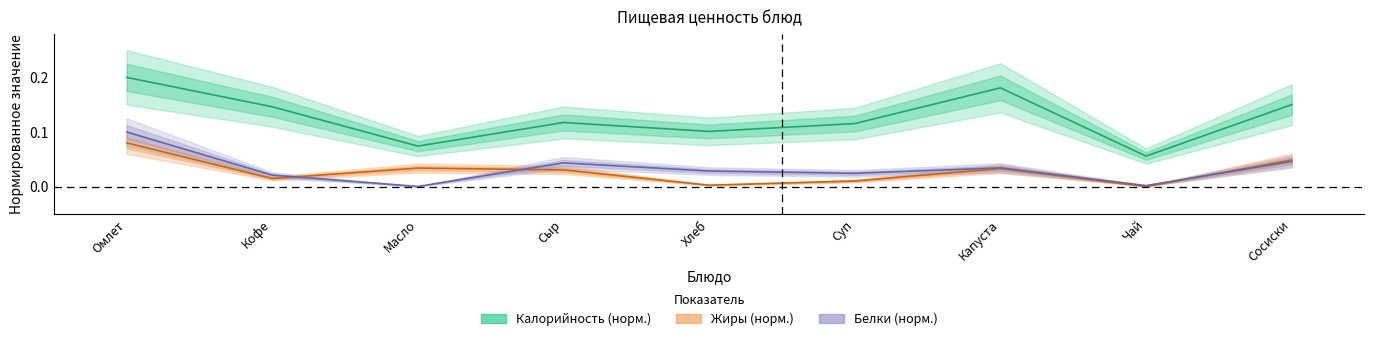

The value of Calories at Сосиски is 0.2. True or false?

True